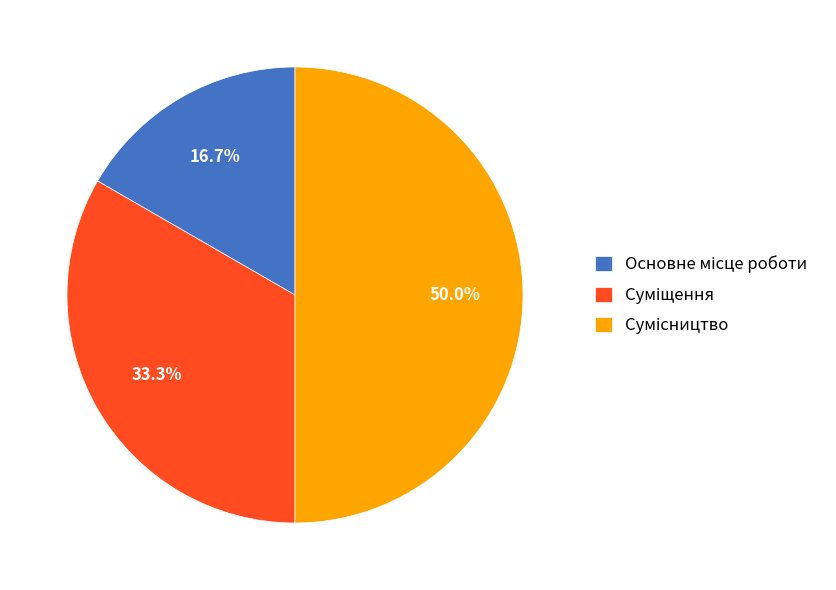

What is the change in value from Основне місце роботи to Сумісництво?

+2